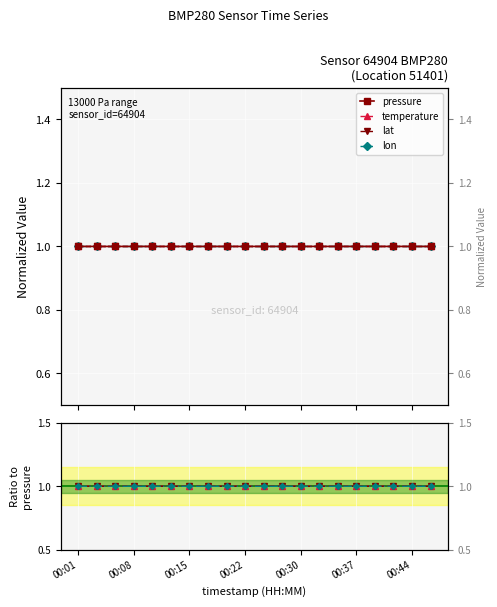

Count the number of data series in this chart.

4